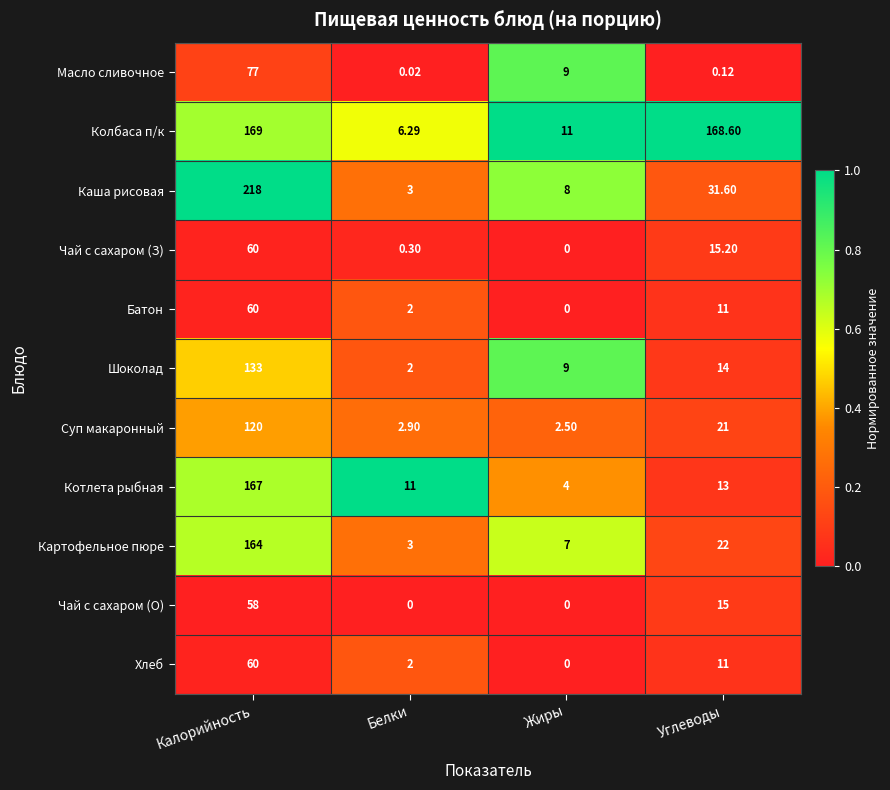

What is the greatest value displayed?

218.0